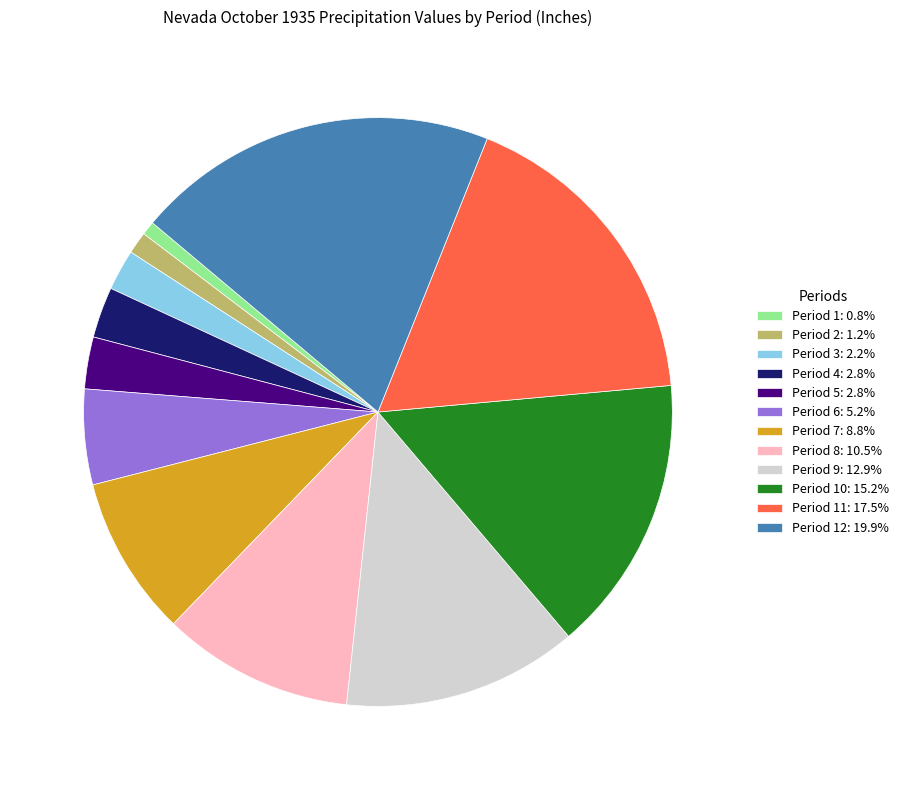

Is there a majority slice in this chart?

No